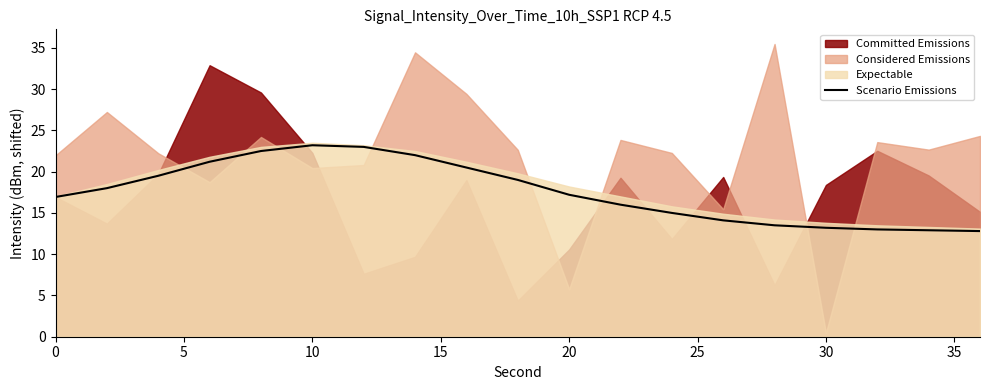

The value of Scenario Emissions at 20 is 11.5. True or false?

False